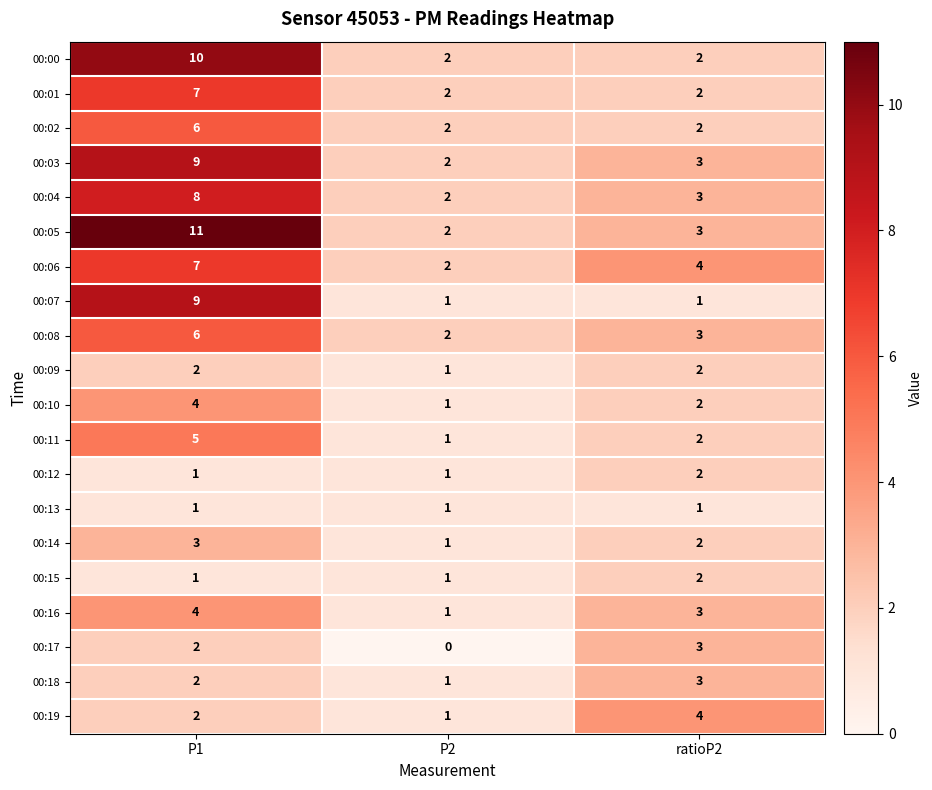

True or false: 00:12 has a value of 1 at P2.

True